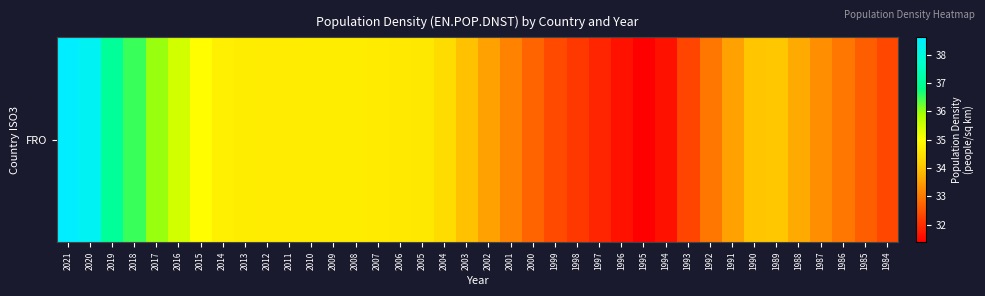

List the labels in order of value, smallest first.

1995, 1994, 1996, 1997, 1998, 1993, 1984, 1999, 1985, 2000, 1992, 1986, 2001, 1987, 1991, 2002, 1988, 2003, 1990, 1989, 2004, 2005, 2006, 2007, 2011, 2012, 2010, 2008, 2013, 2009, 2014, 2015, 2016, 2017, 2018, 2019, 2020, 2021